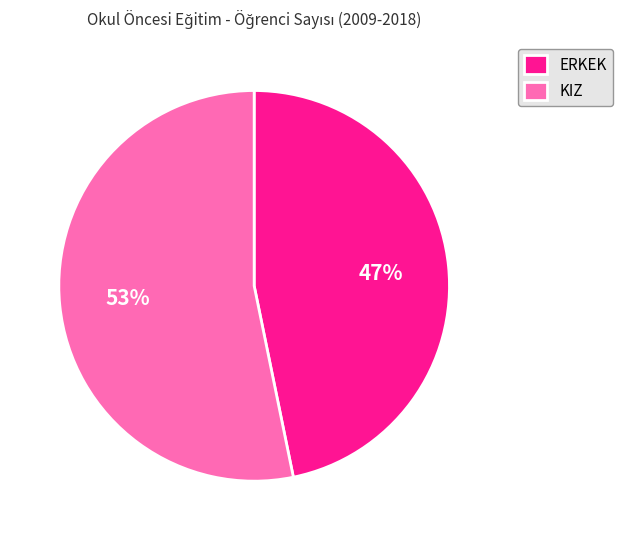

What percentage is the ERKEK slice, to the nearest percent?

47%